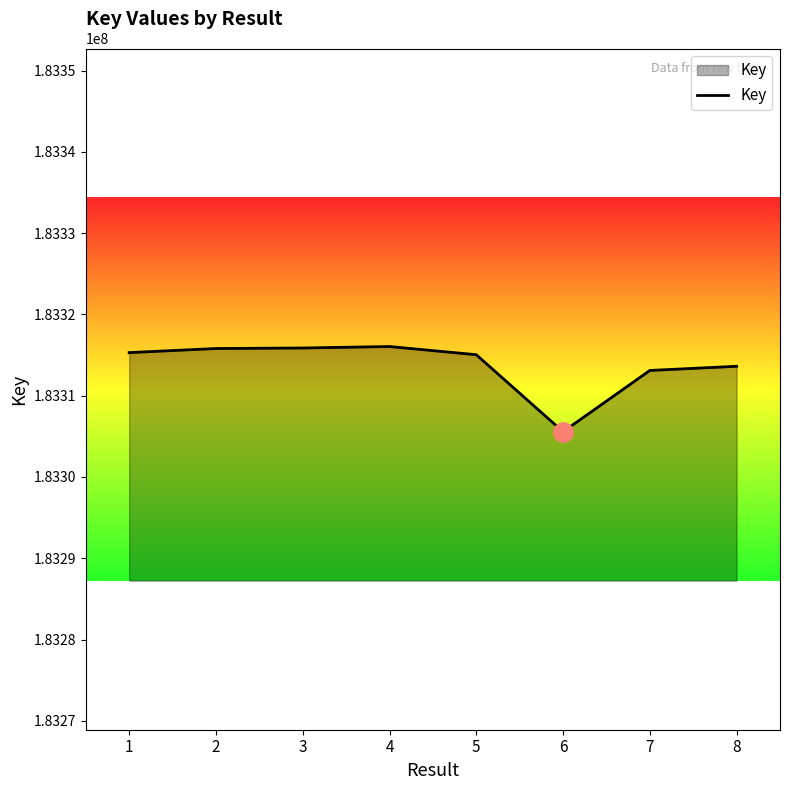

What is the difference between the maximum and minimum values?

10481